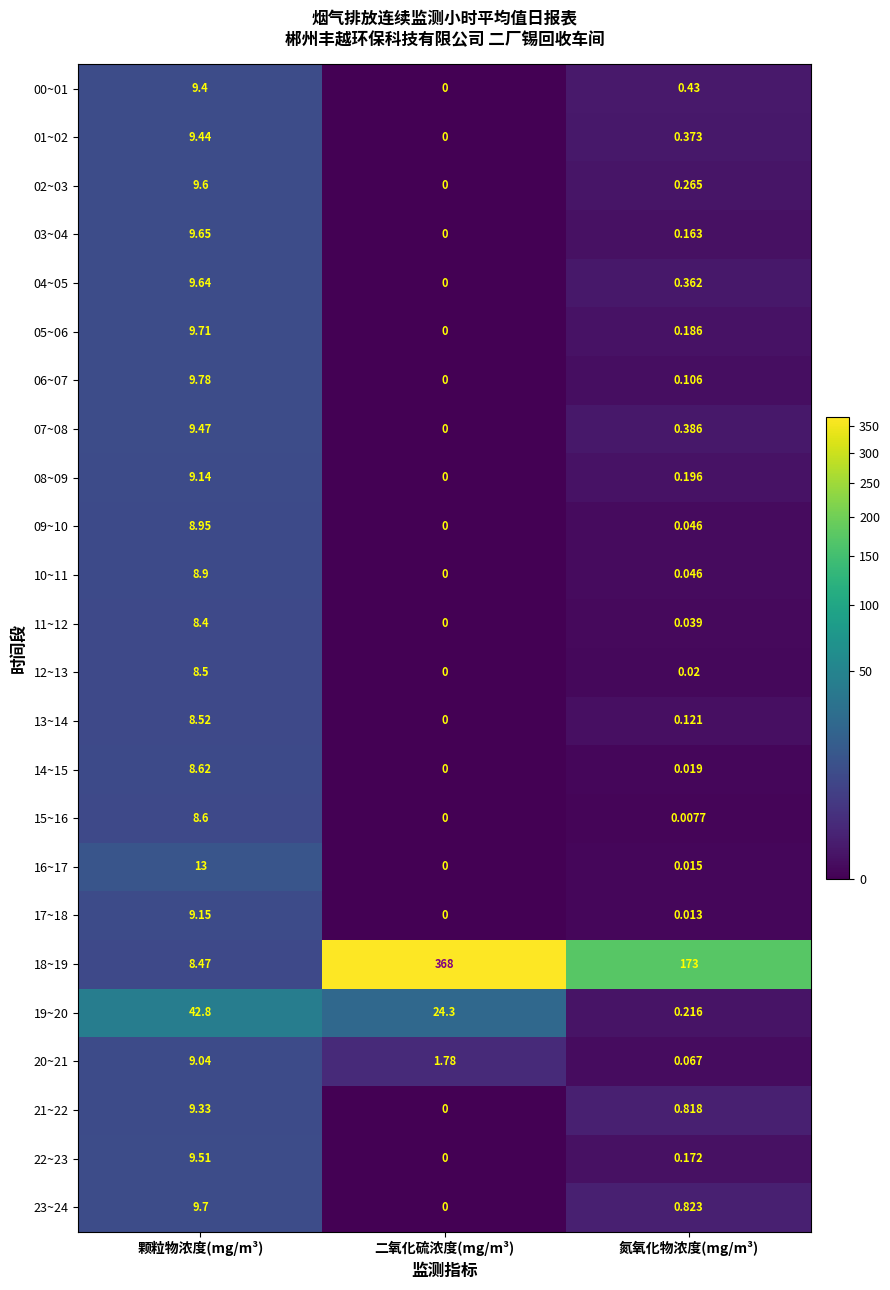

Which category has the highest value in the 01~02 series?

颗粒物浓度(mg/m³)